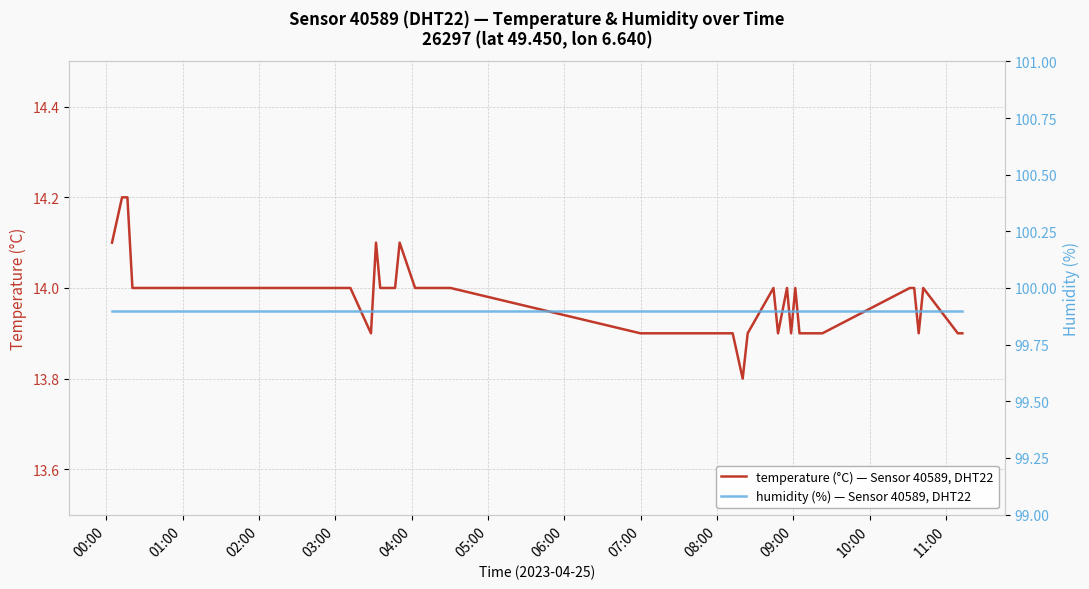

What is the highest value of the temperature (°C) — Sensor 40589, DHT22 series?

14.2